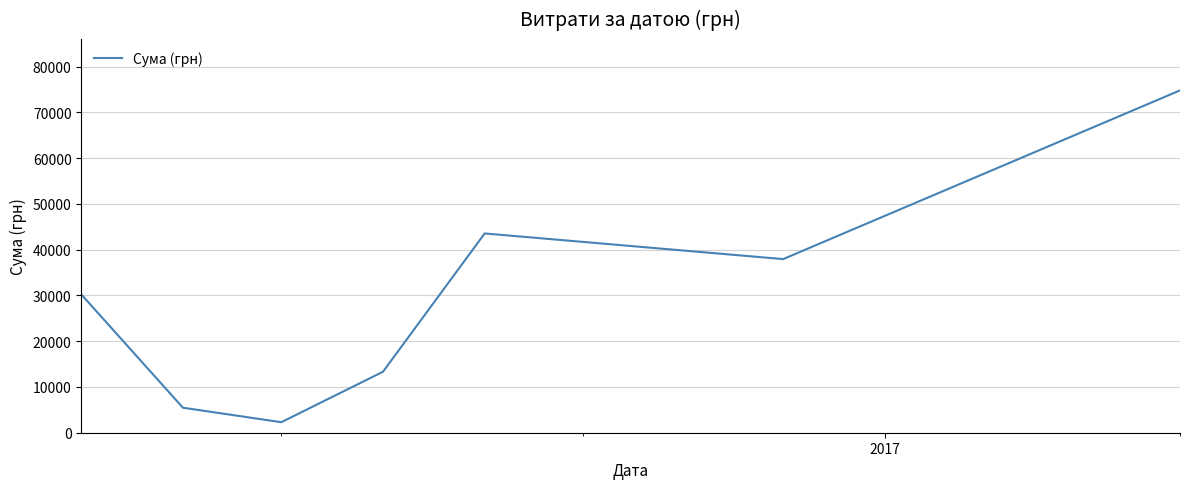

How many interior local valleys (lower than both neighbors) does the data have?

2